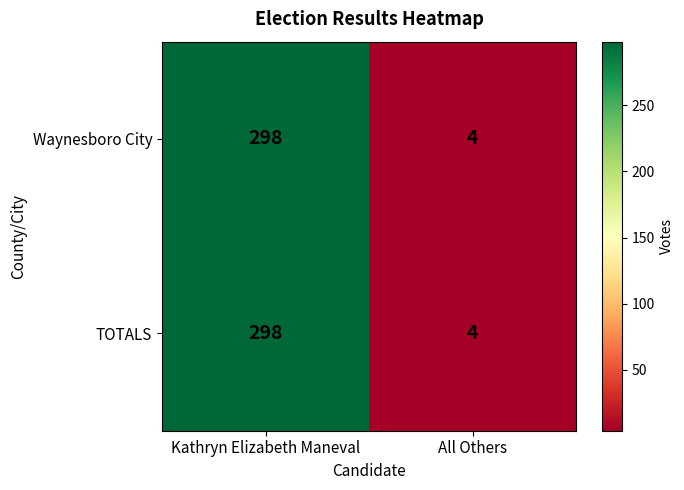

What is the average value of the Waynesboro City series?

151